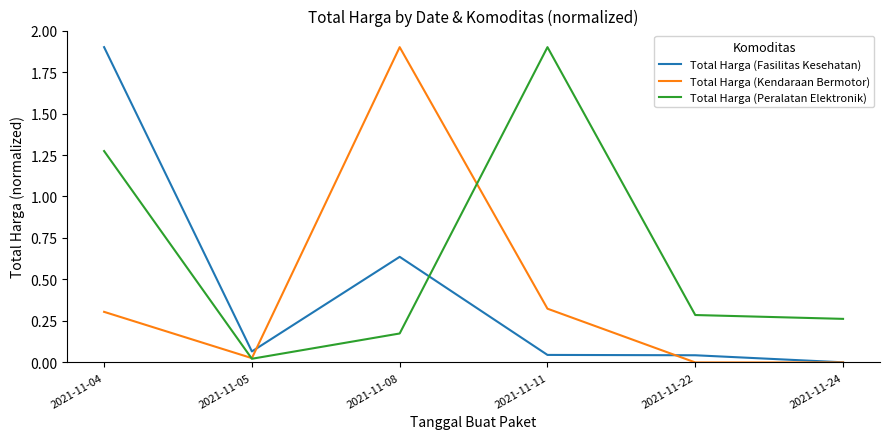

What are all the series names shown in the legend?

Total Harga (Fasilitas Kesehatan), Total Harga (Kendaraan Bermotor), Total Harga (Peralatan Elektronik)